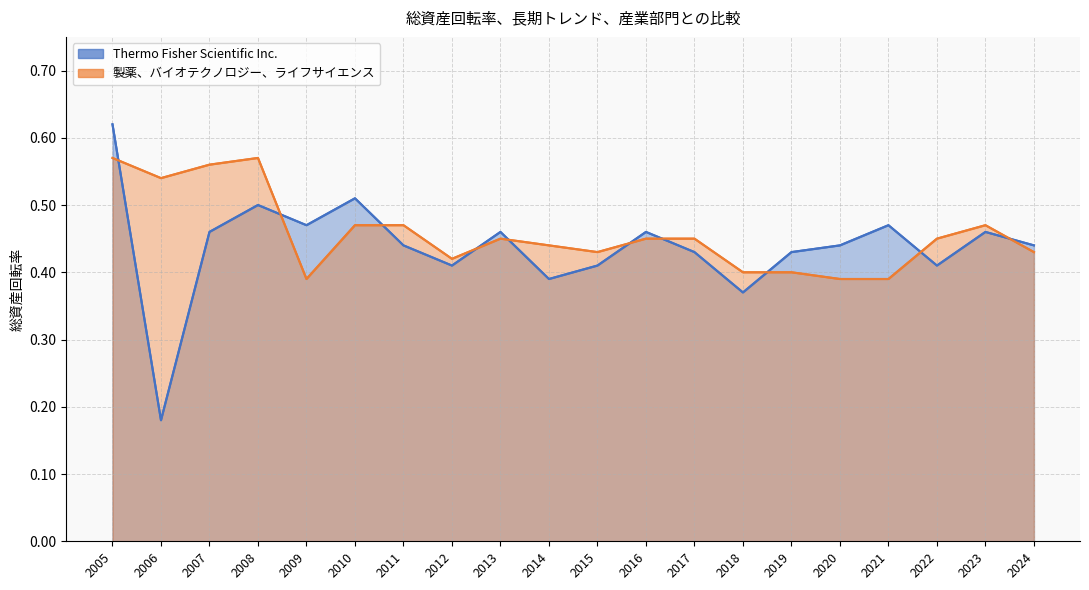

Which label corresponds to the largest value in the chart?

2005